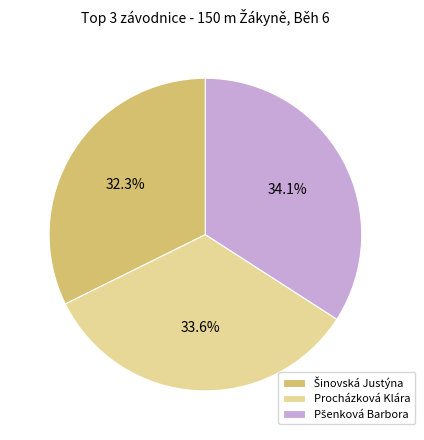

Does Procházková Klára account for over 50% of the chart?

No